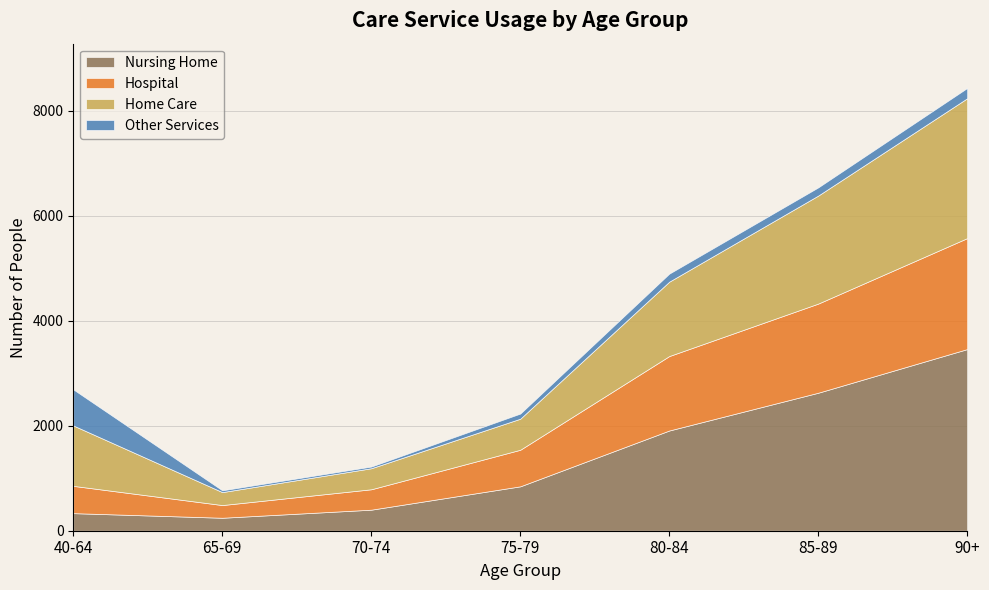

How many intersections are there between Other and Hospital?

1